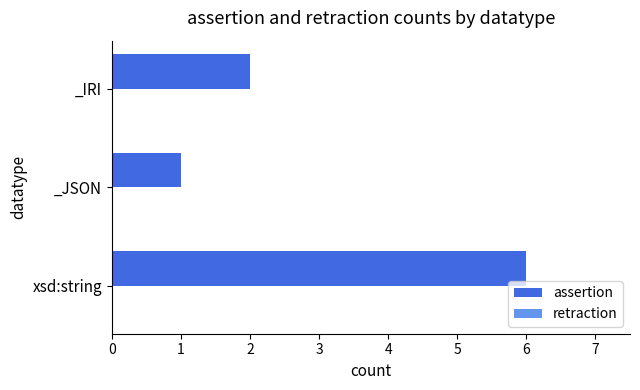

Reading bottom to top, extract all data points from this chart.

6	1	2